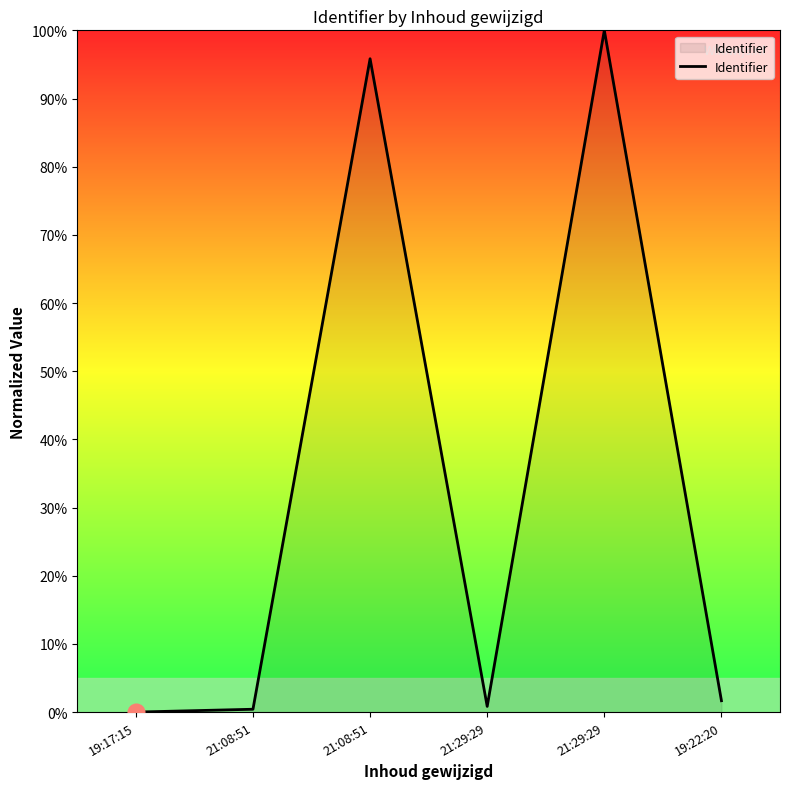

Rank the categories by value from highest to lowest.

21:29:29, 21:08:51, 19:22:20, 21:29:29, 21:08:51, 19:17:15